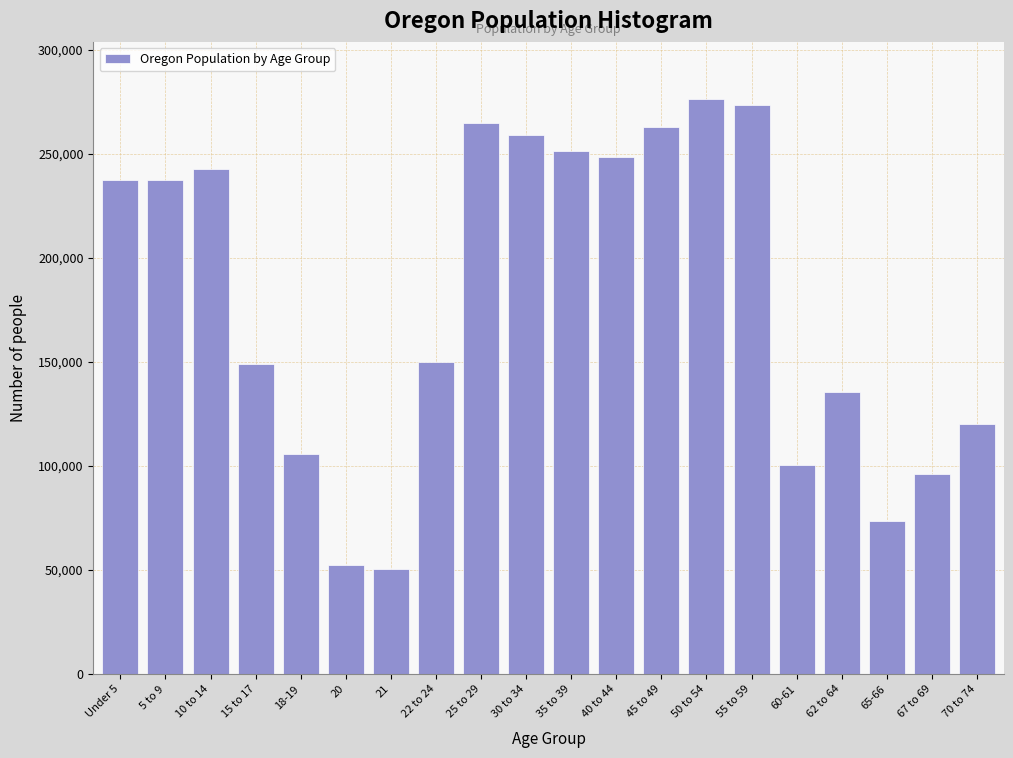

What is the sum of the values at 50 to 54 and 15 to 17?

425326